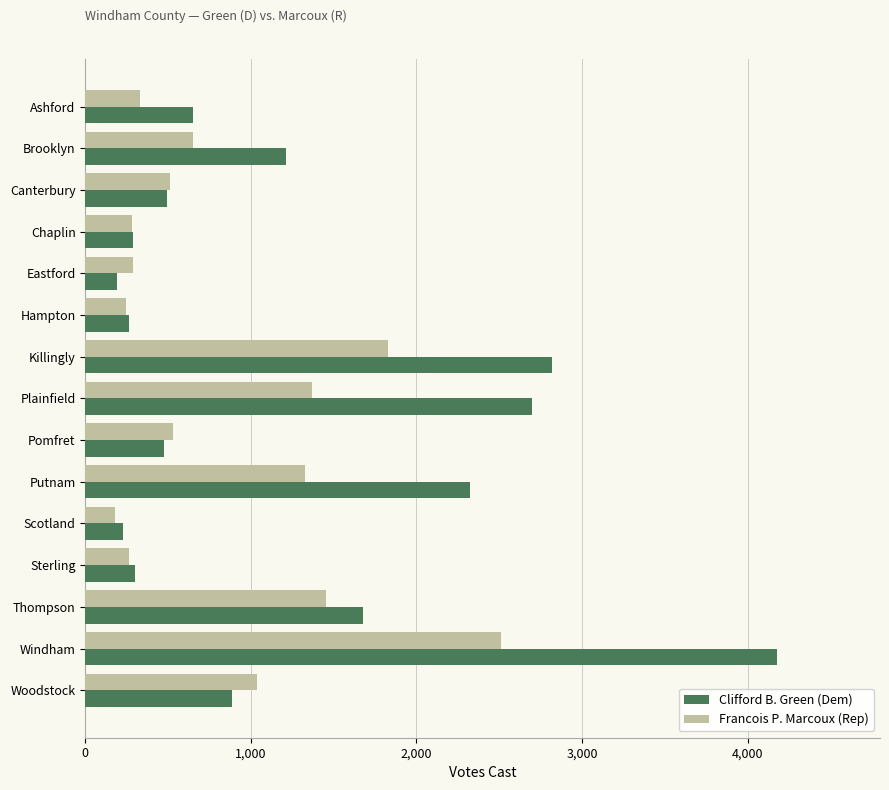

The Francois P. Marcoux (Rep) series shows 265 at Sterling. True or false?

True